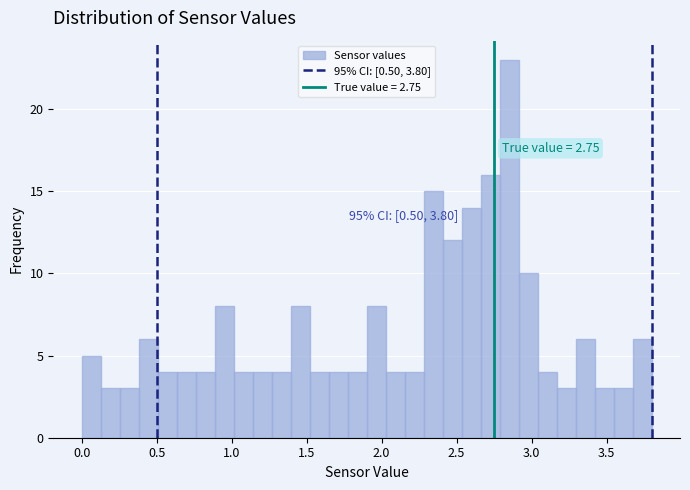

Around what value on the x-axis is the tallest bar? Give the approximate position of its centre, as read against the axis.

2.85